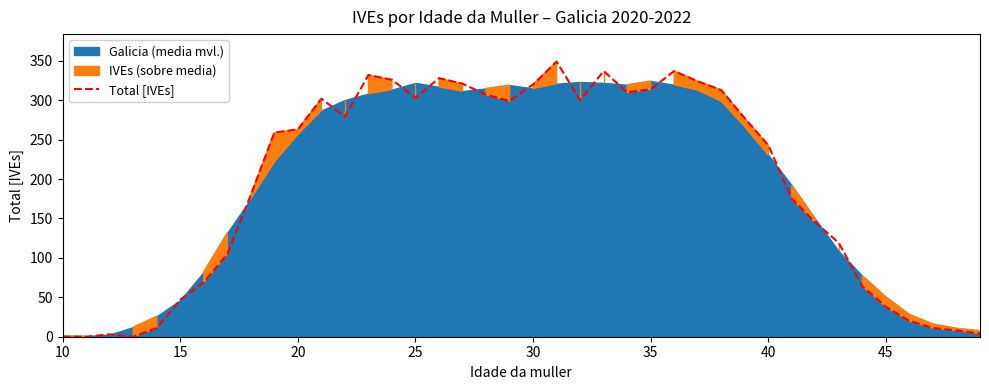

True or false: there are more than 1 points higher than both neighbors.

True